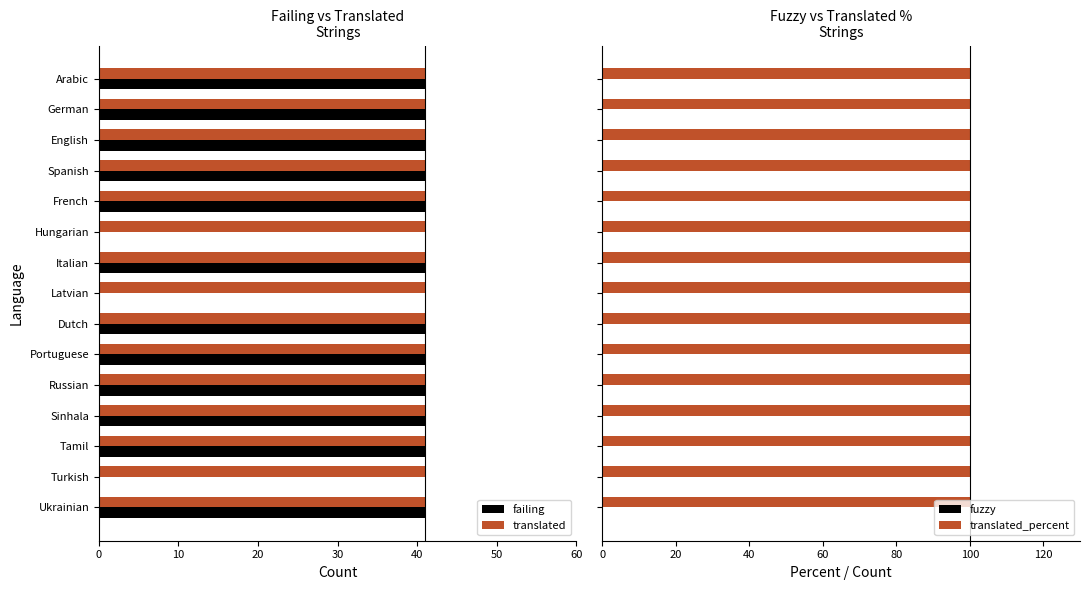

Which series has the largest range (max minus min)?

failing